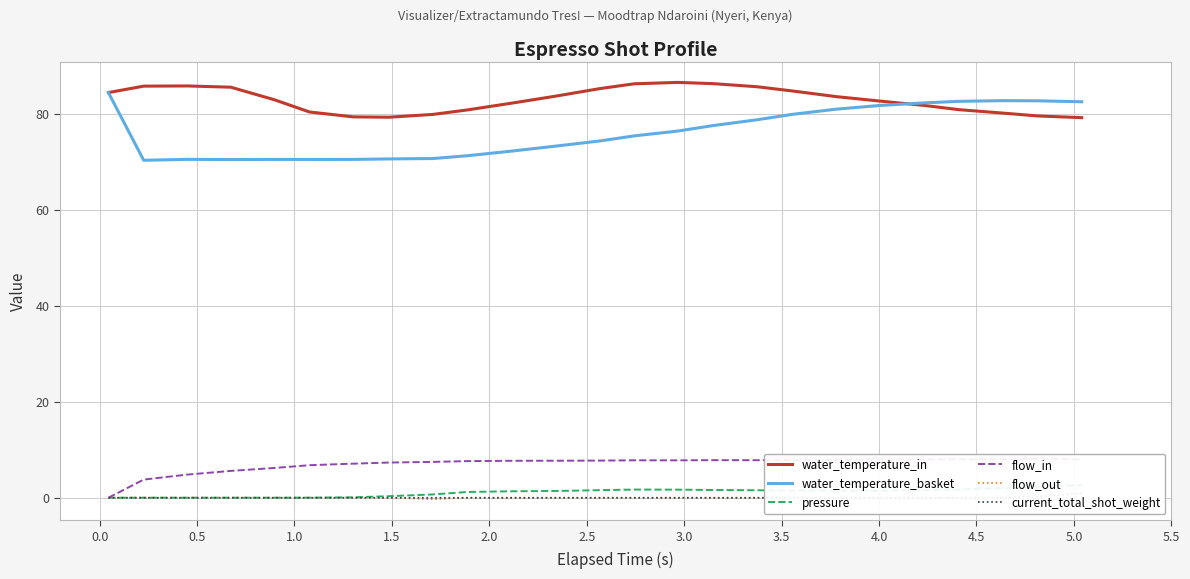

True or false: flow_out and water_temperature_basket cross at least once.

False